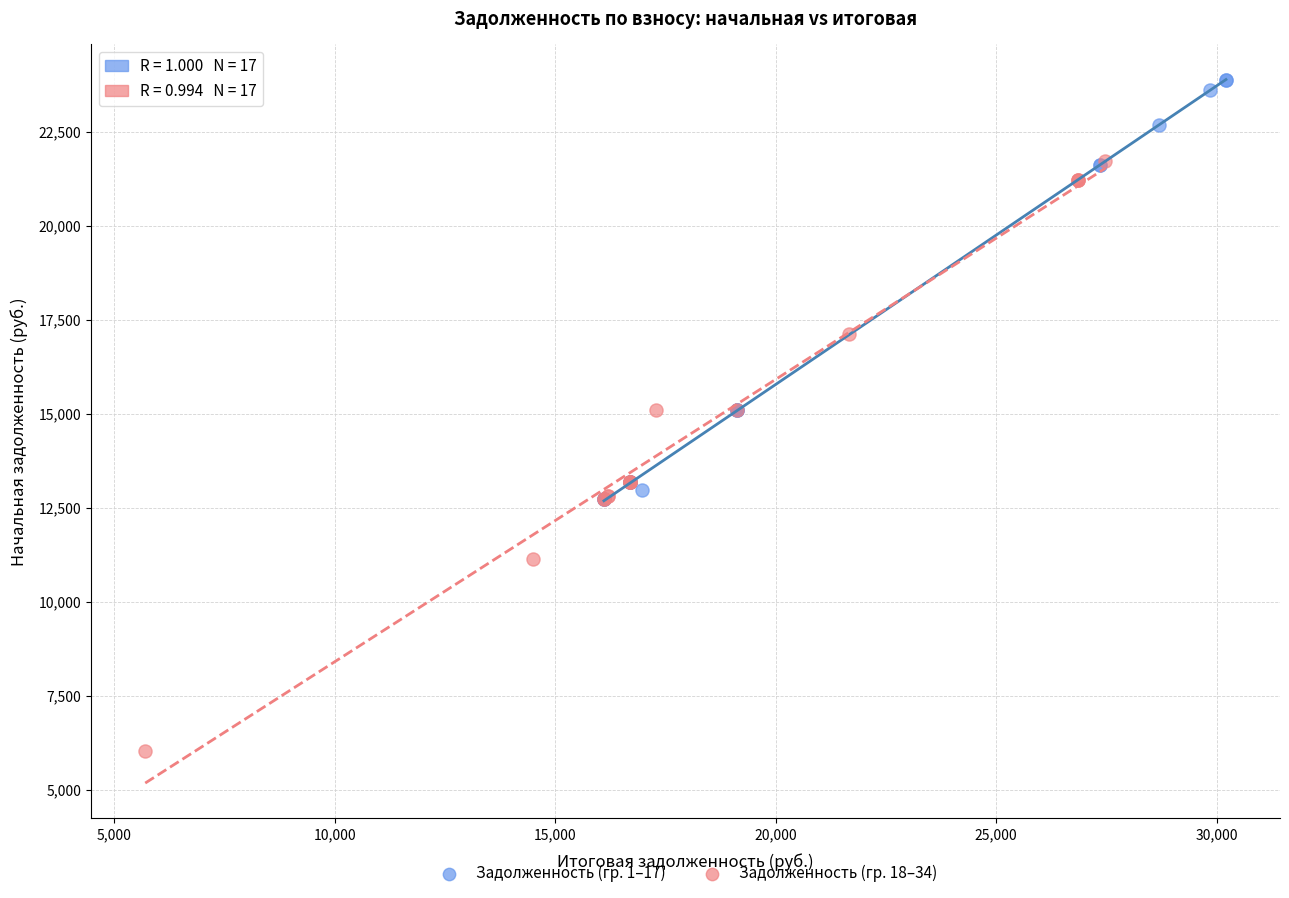

Which series has the widest spread of Y values?

Задолженность (гр. 18–34)